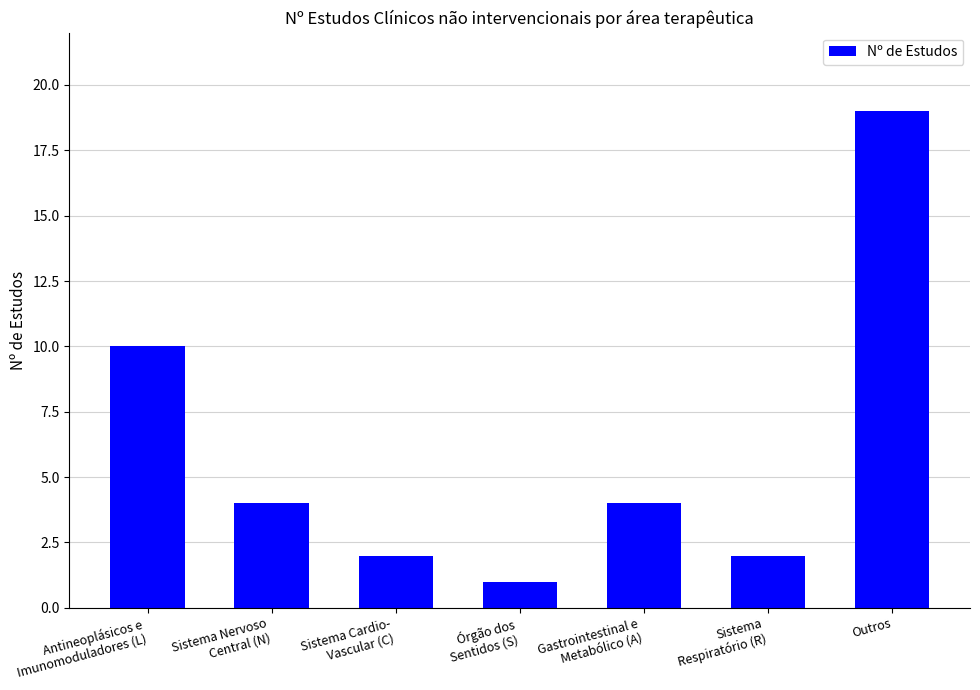

What is the smallest value displayed?

1